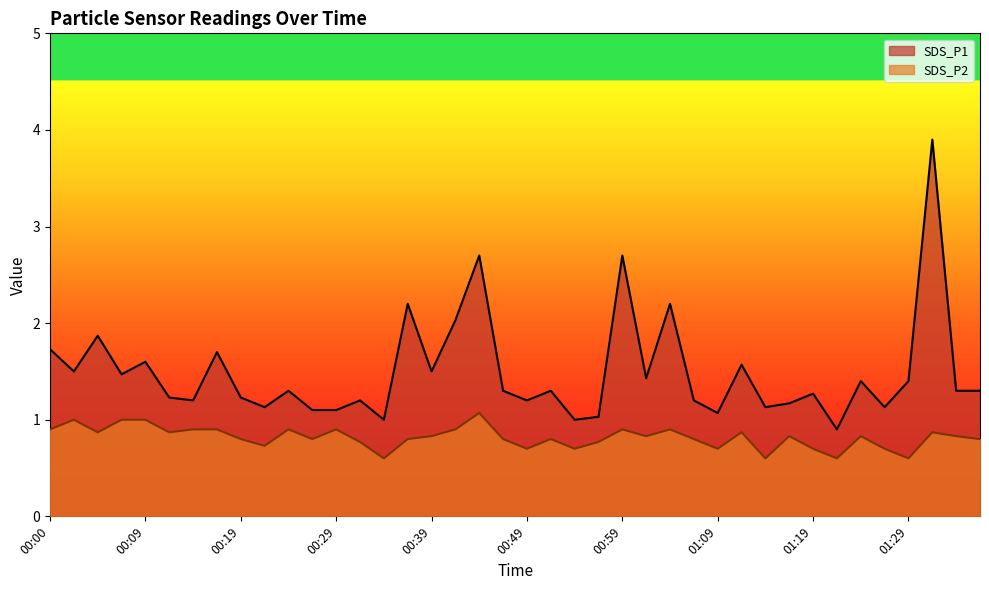

Which category has the lowest value across all series?

00:34